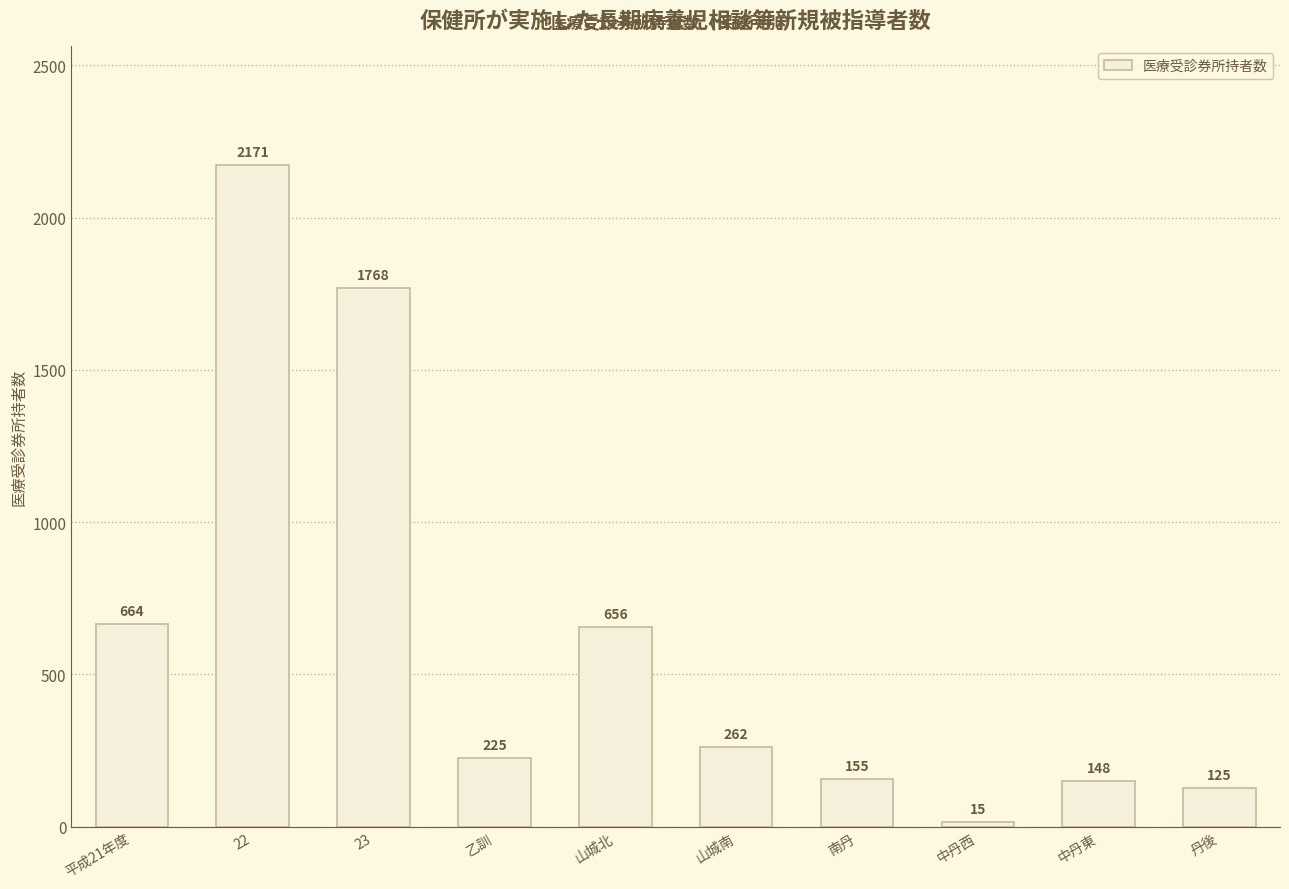

What is the sum of all values?

6189